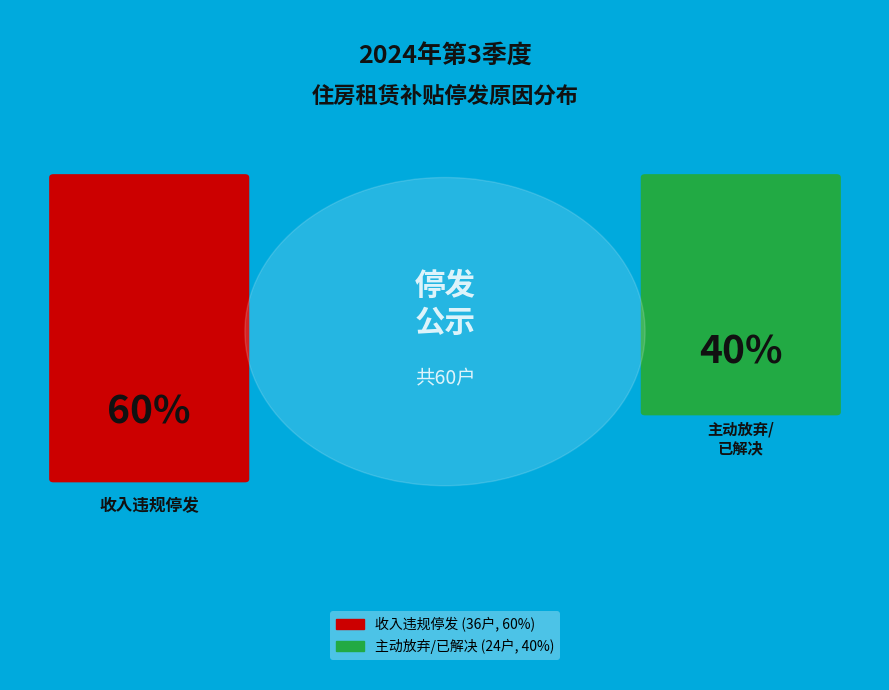

The 放弃公租房分配同时放弃租赁补贴 slice represents 1% of the pie. True or false?

False